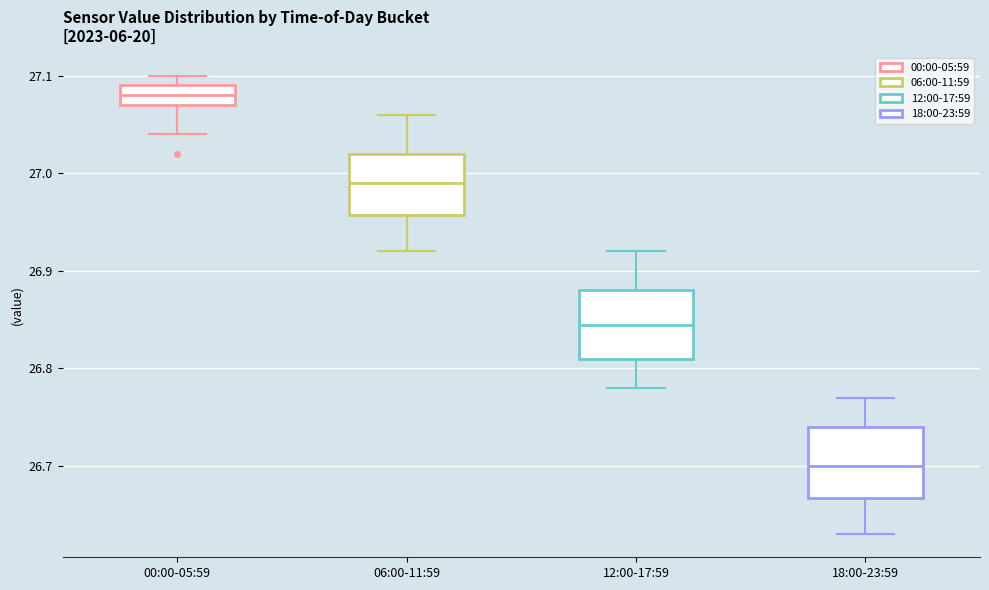

Which box's median line is the lowest?

18:00-23:59